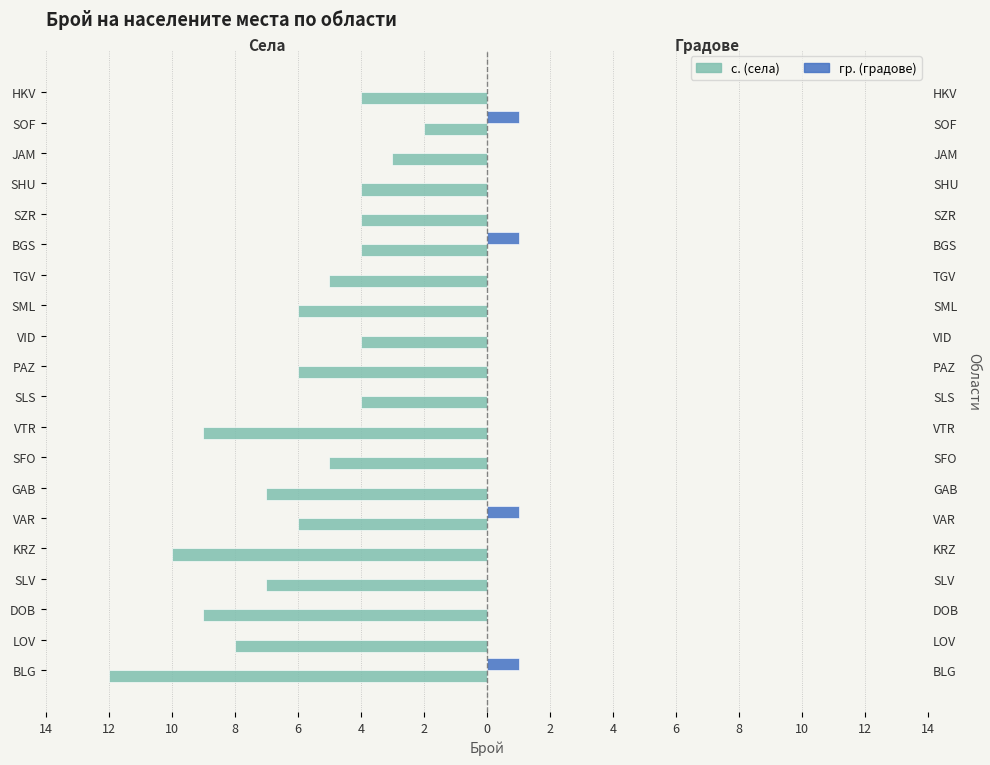

At BGS, list the series in order from largest to smallest.

гр. (градове), с. (села)